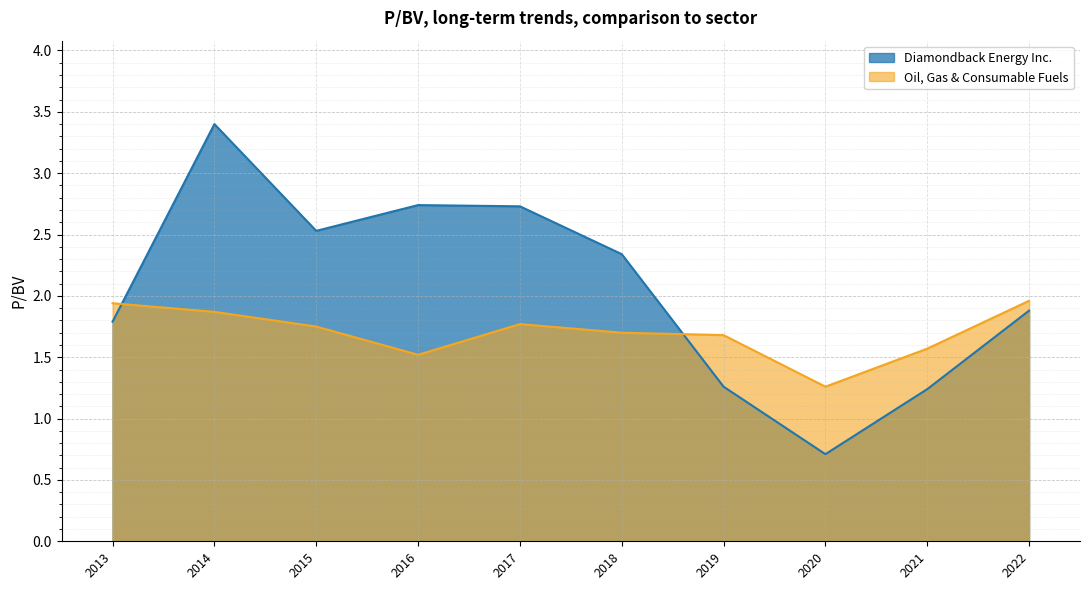

Does the chart display data point markers on the line(s)?

No